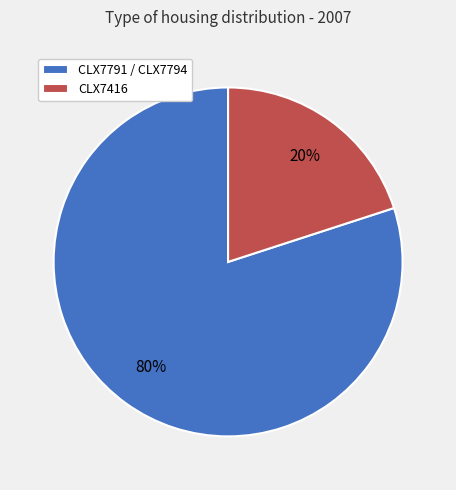

To the nearest percent, what is the average slice percentage?

50%